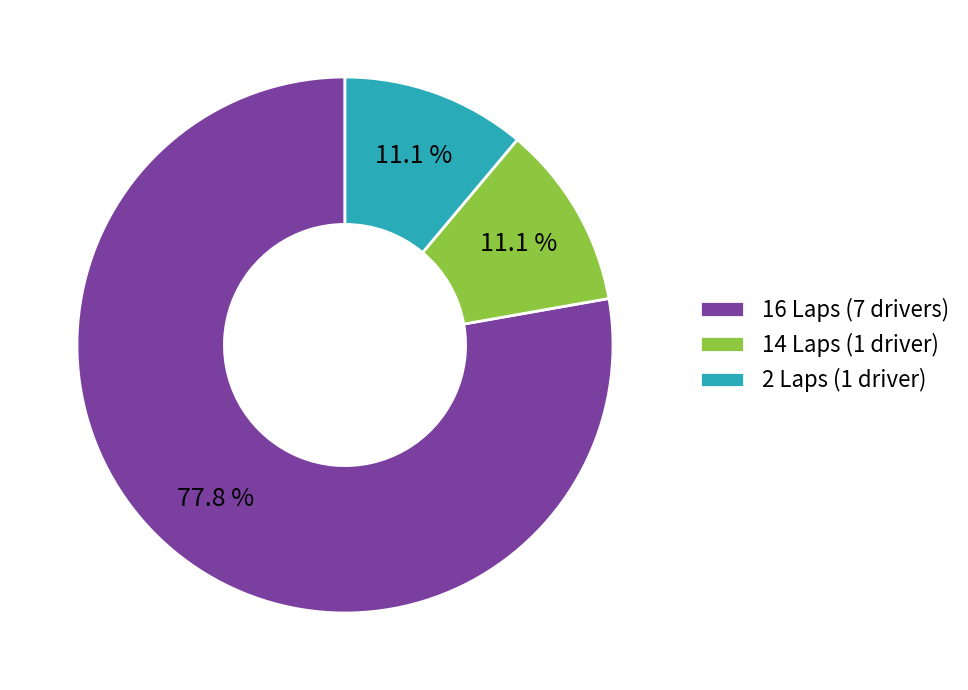

Combined, do 16 Laps (7 drivers) and 14 Laps (1 driver) account for over 50%?

Yes